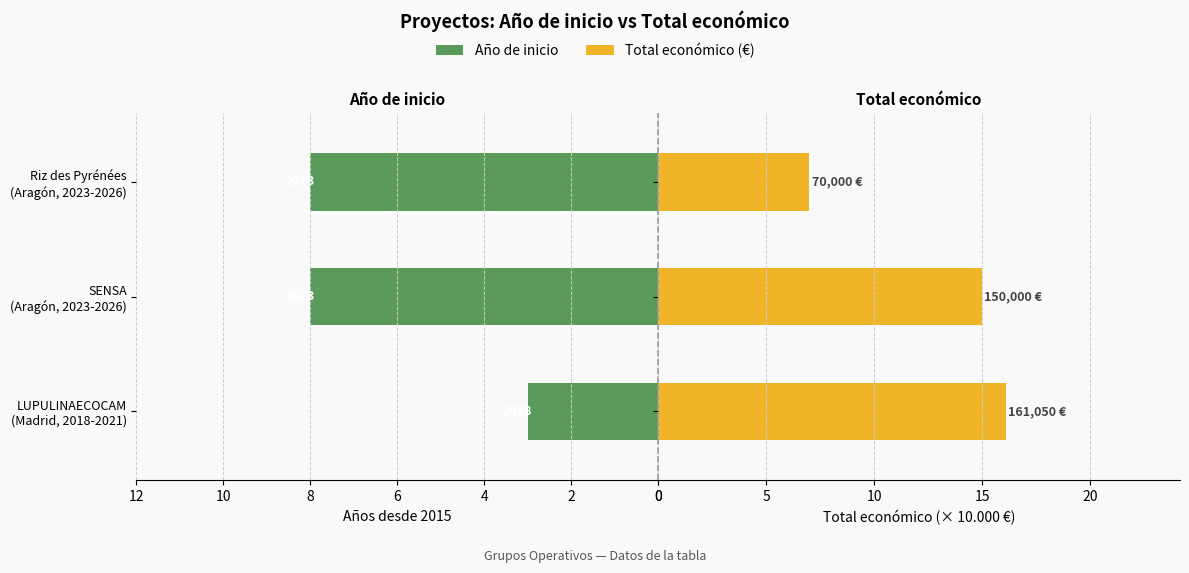

The Total económico (€) series shows 16.1 at LUPULINAECOCAM (Madrid, 2018-2021). True or false?

True